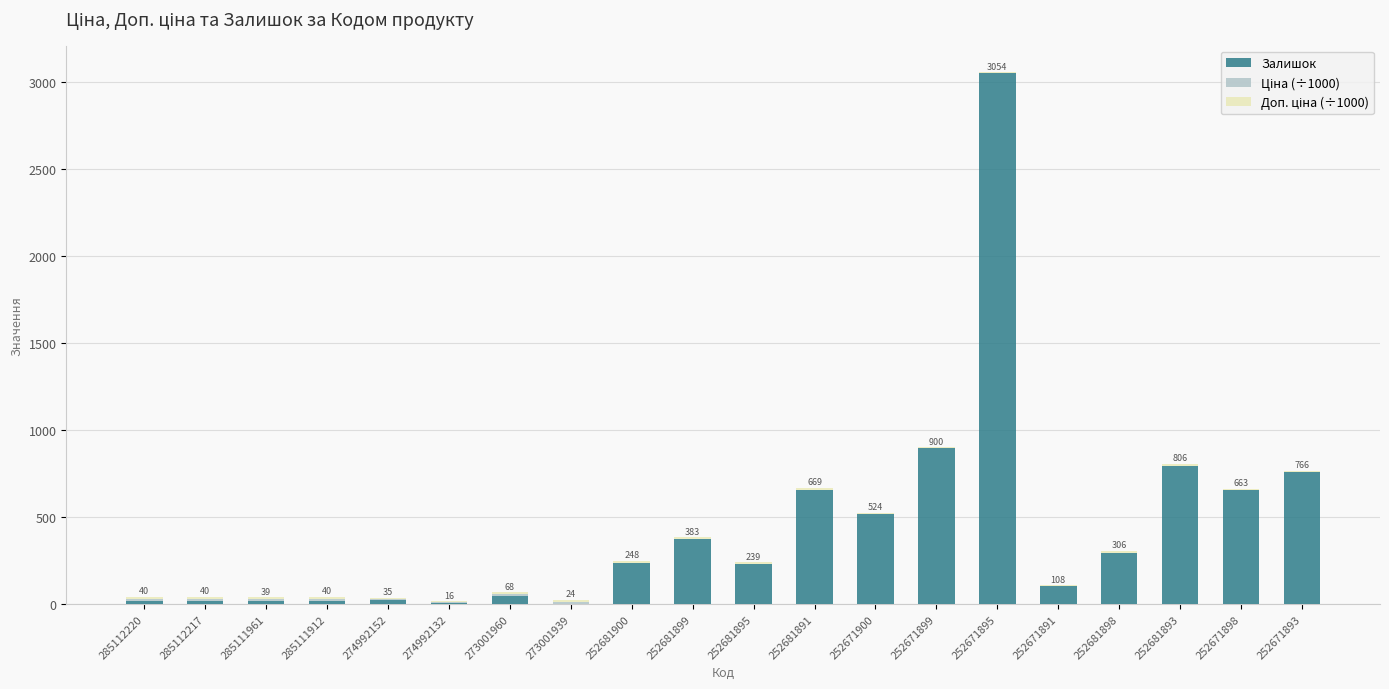

True or false: Залишок has a value of 390.8 at 252681900.

False